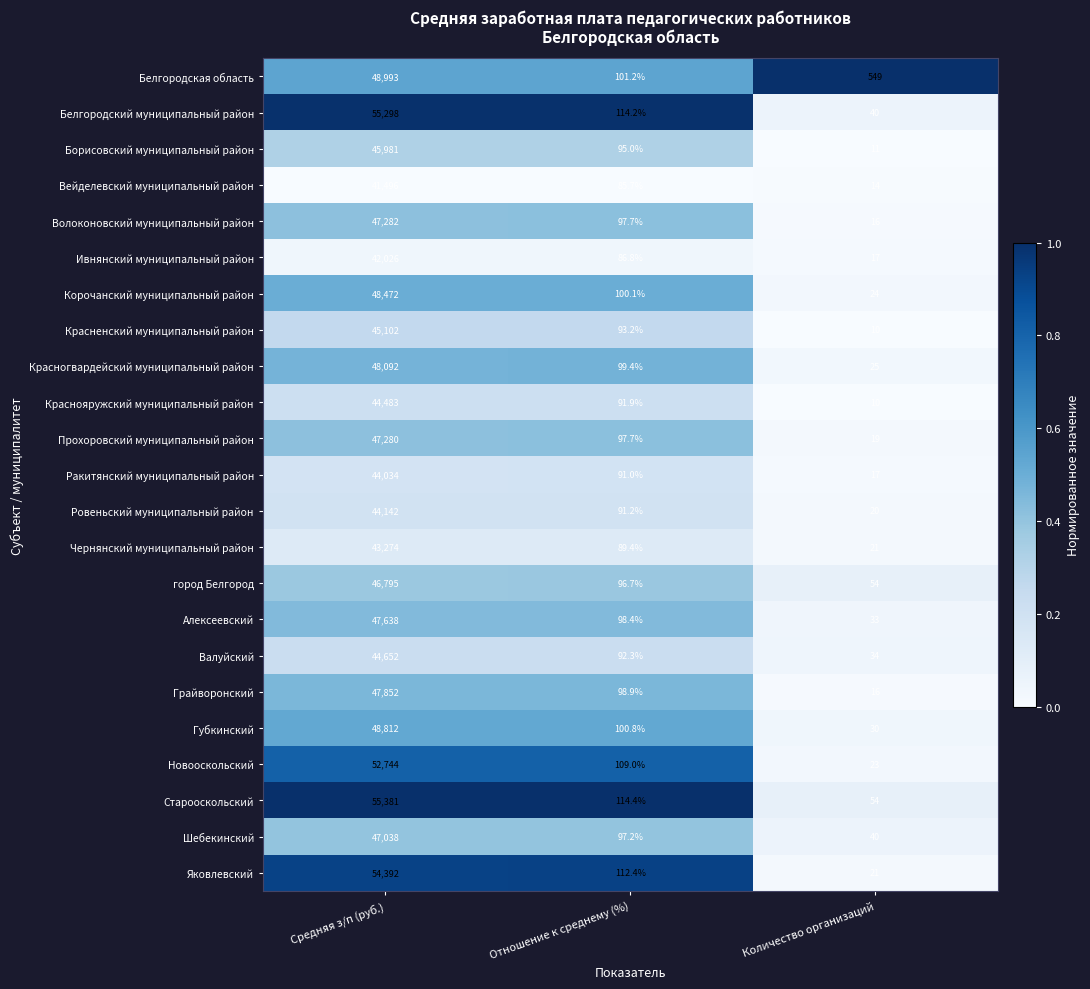

Between Средняя з/п (руб.) and Количество организаций, which series saw the biggest shift?

Старооскольский